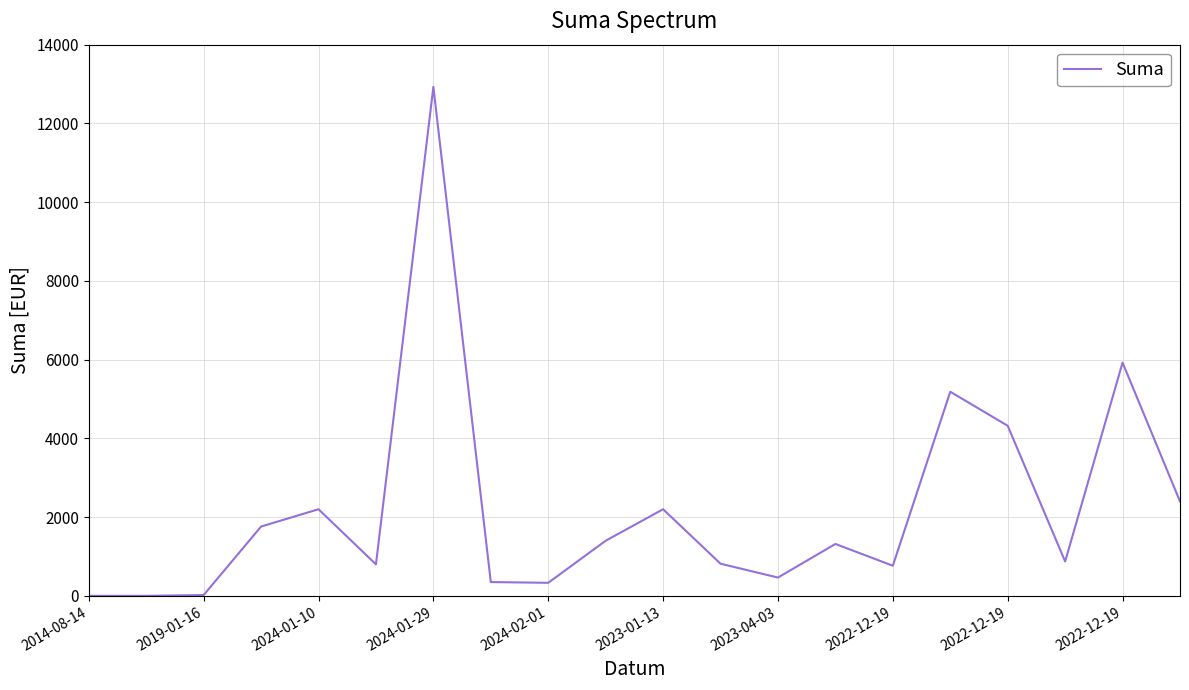

Does the chart have visible grid lines?

Yes